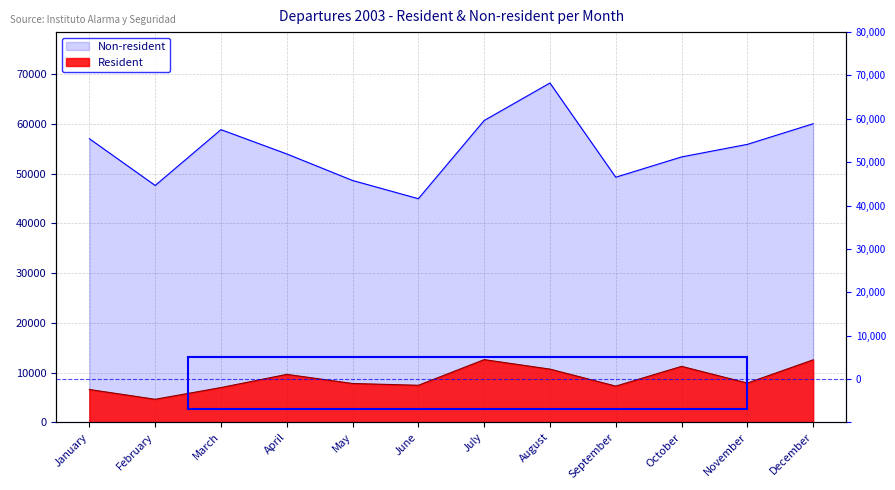

What are all the series names shown in the legend?

Resident, Non-resident